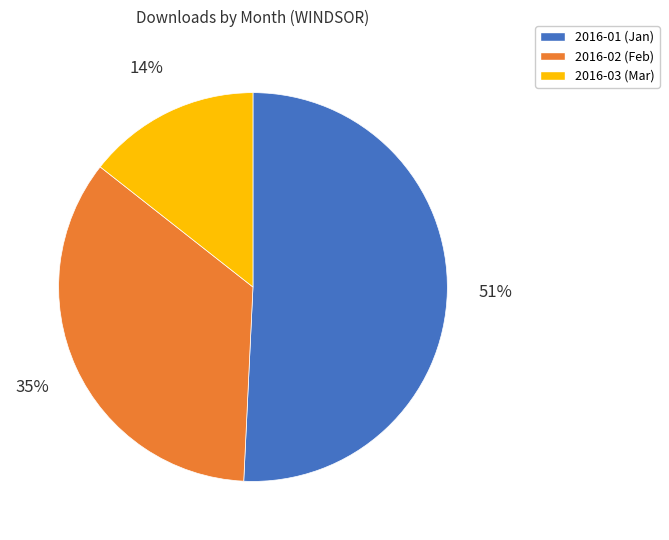

How many slices are in this pie chart?

3